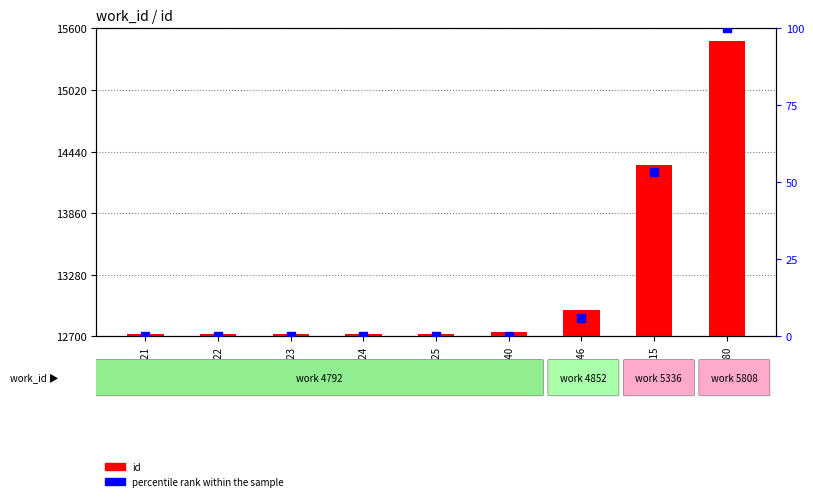

Which series reaches the maximum Y coordinate?

id